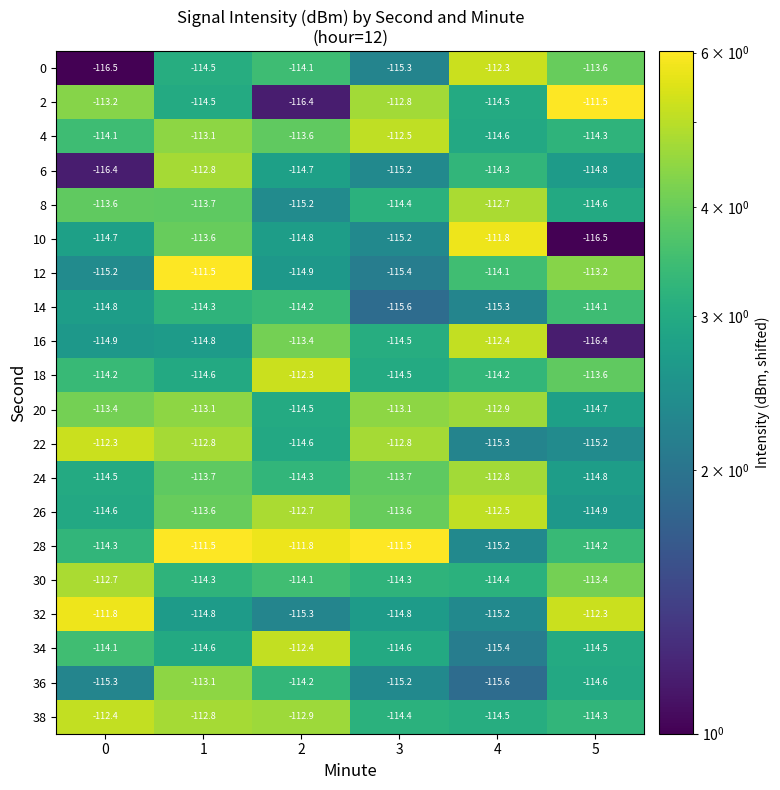

At which category is the sum across all series the highest?

1